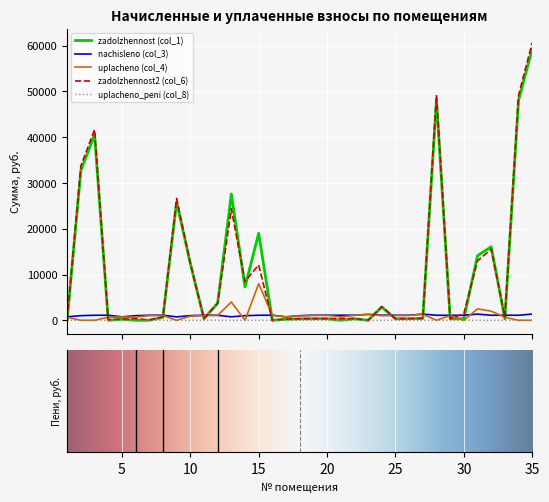

Which series has the widest spread of values?

zadolzhennost2 (col_6)